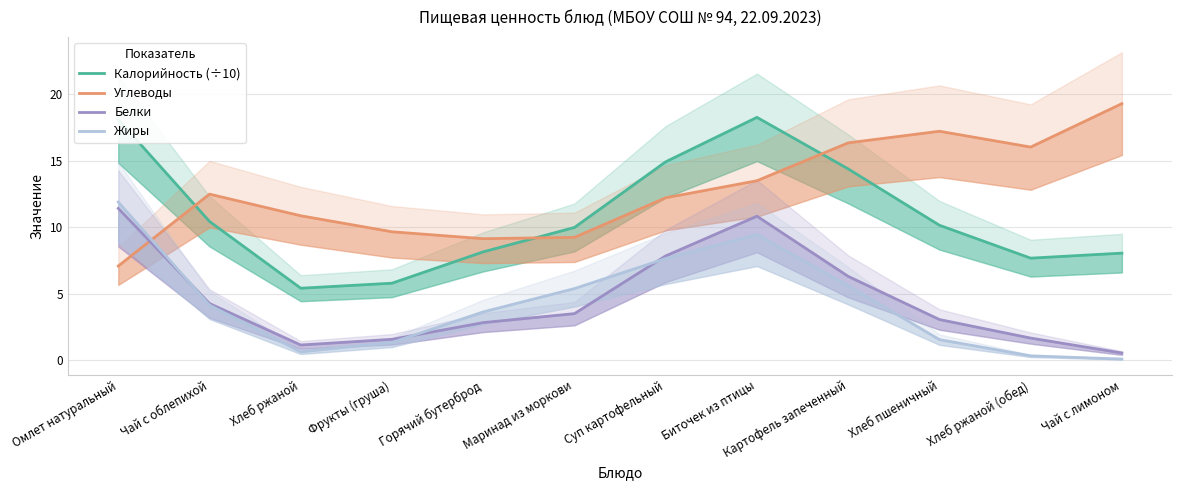

How many intersections are there between Калорийность (÷10) and Углеводы?

3